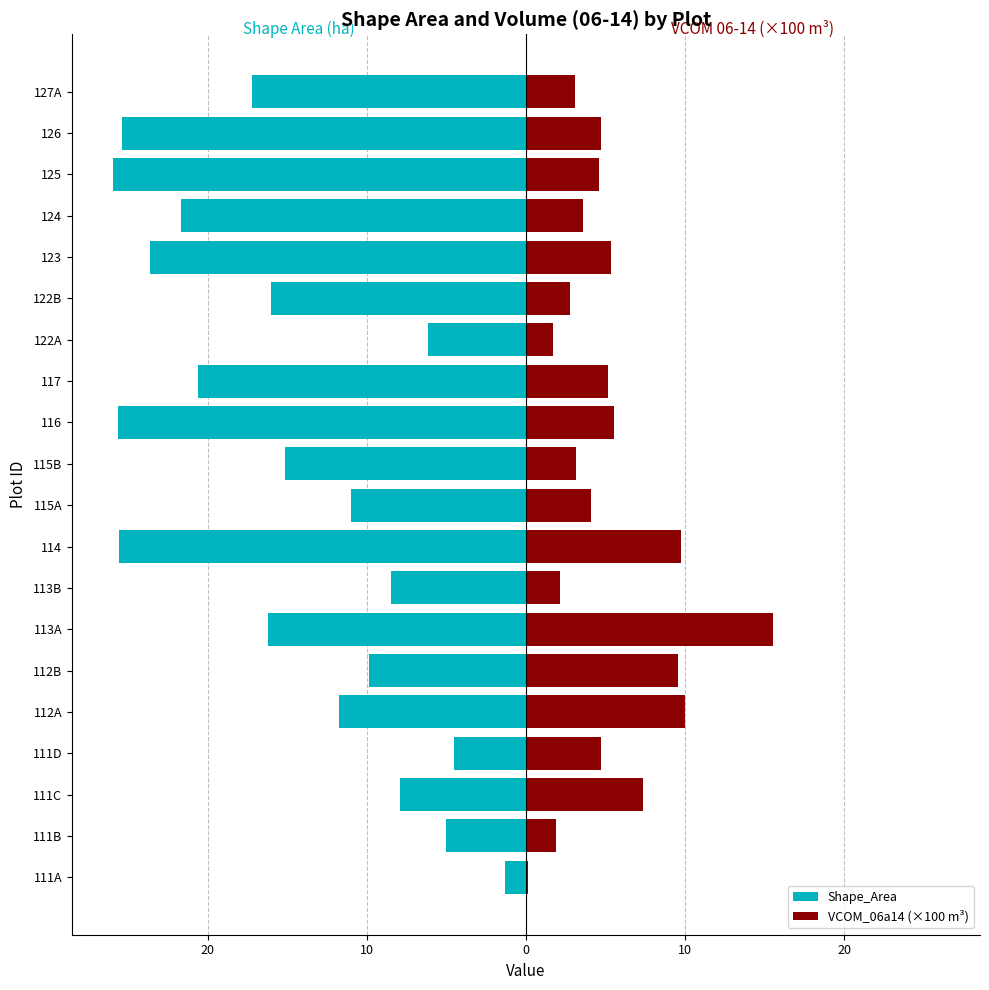

How many values in the VCOM_06a14 (×100 m³) series are below 4?

8